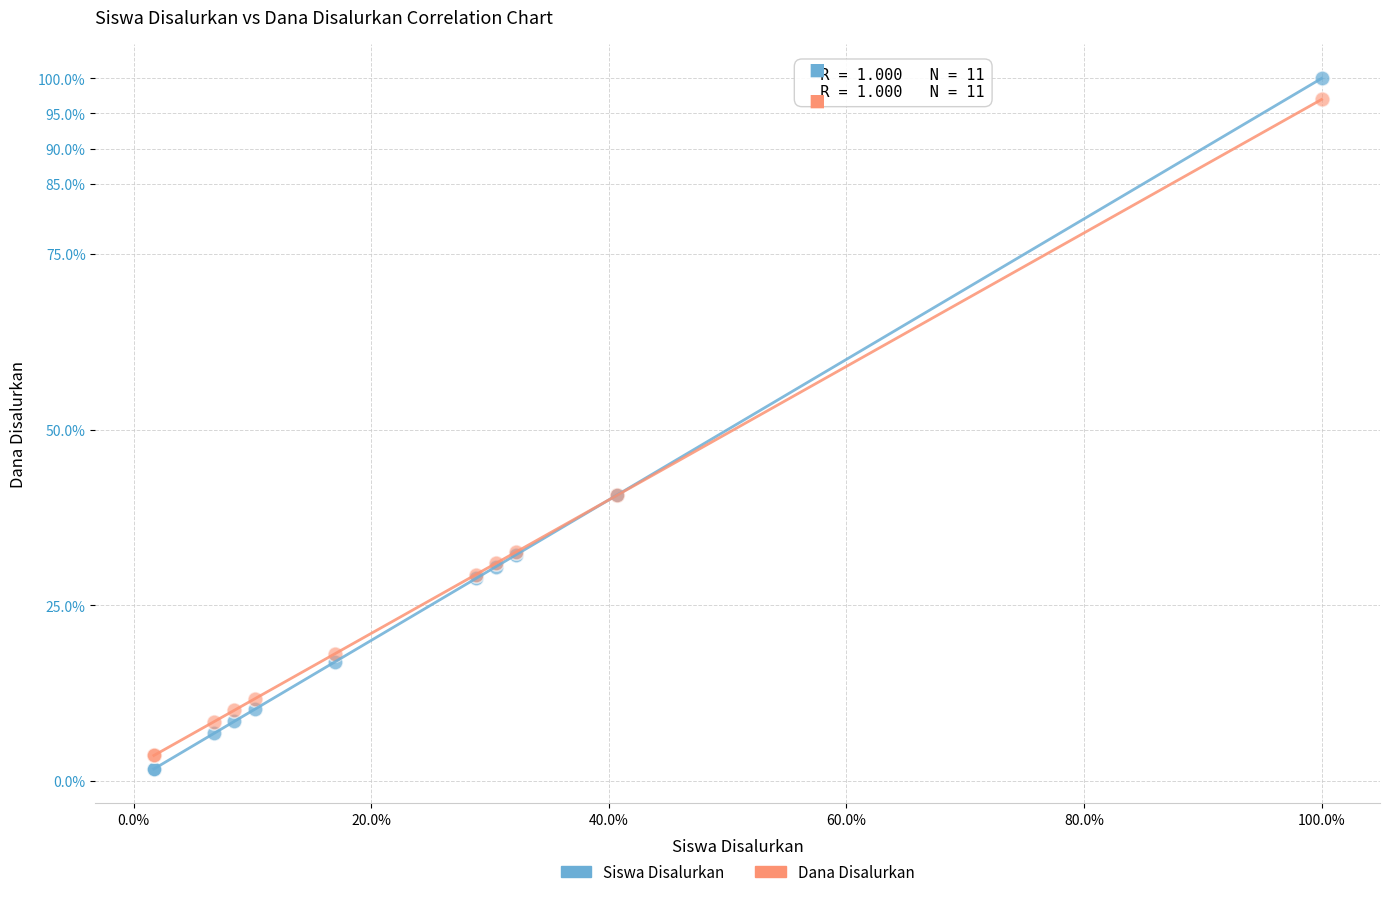

Which series reaches the maximum Y coordinate?

Siswa Disalurkan